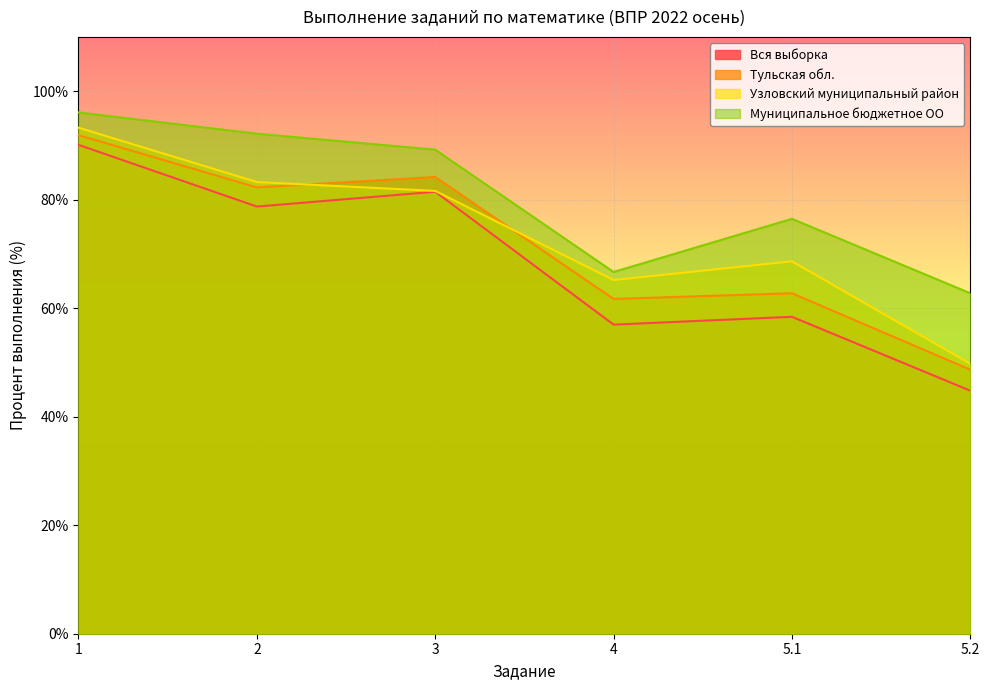

Reading left to right, extract all data points from this chart.

Вся выборка: 1=90.1	2=78.7	3=81.5	4=57.0	5.1=58.4	5.2=44.8
Тульская обл.: 1=91.9	2=82.2	3=84.2	4=61.7	5.1=62.8	5.2=48.7
Узловский муниципальный район: 1=93.3	2=83.2	3=81.6	4=65.2	5.1=68.6	5.2=49.8
Муниципальное бюджетное ОО: 1=96.1	2=92.2	3=89.2	4=66.7	5.1=76.5	5.2=62.8